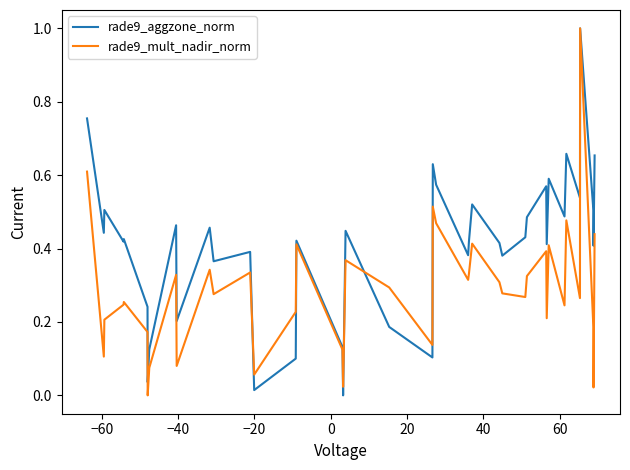

True or false: rade9_aggzone_norm and rade9_mult_nadir_norm cross at least once.

True